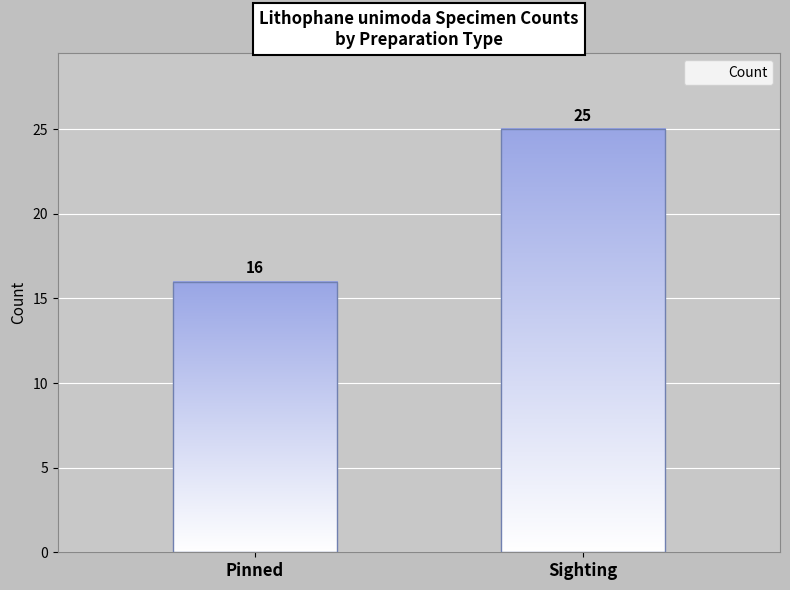

How many categories are shown in the chart?

2